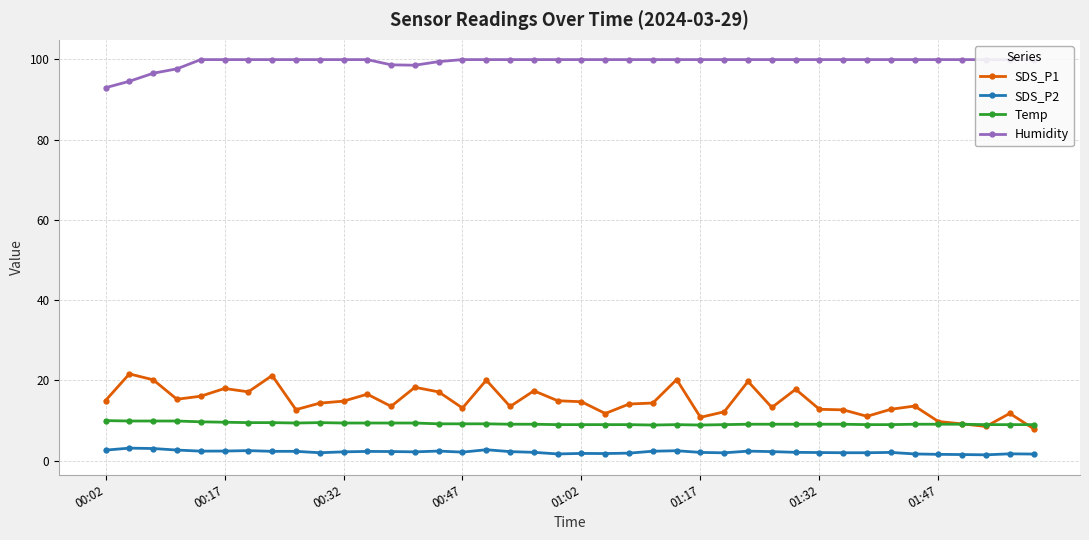

True or false: Temp has more than 1 points higher than both neighbors.

True